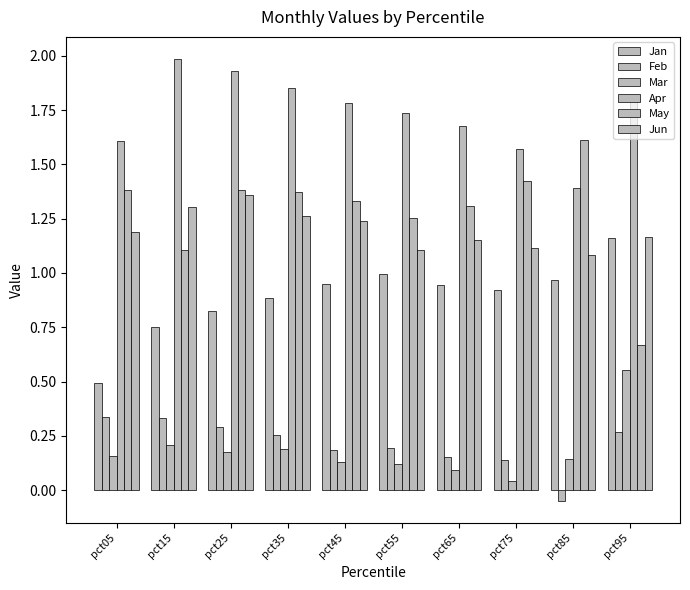

Does the chart contain stacked bars?

No